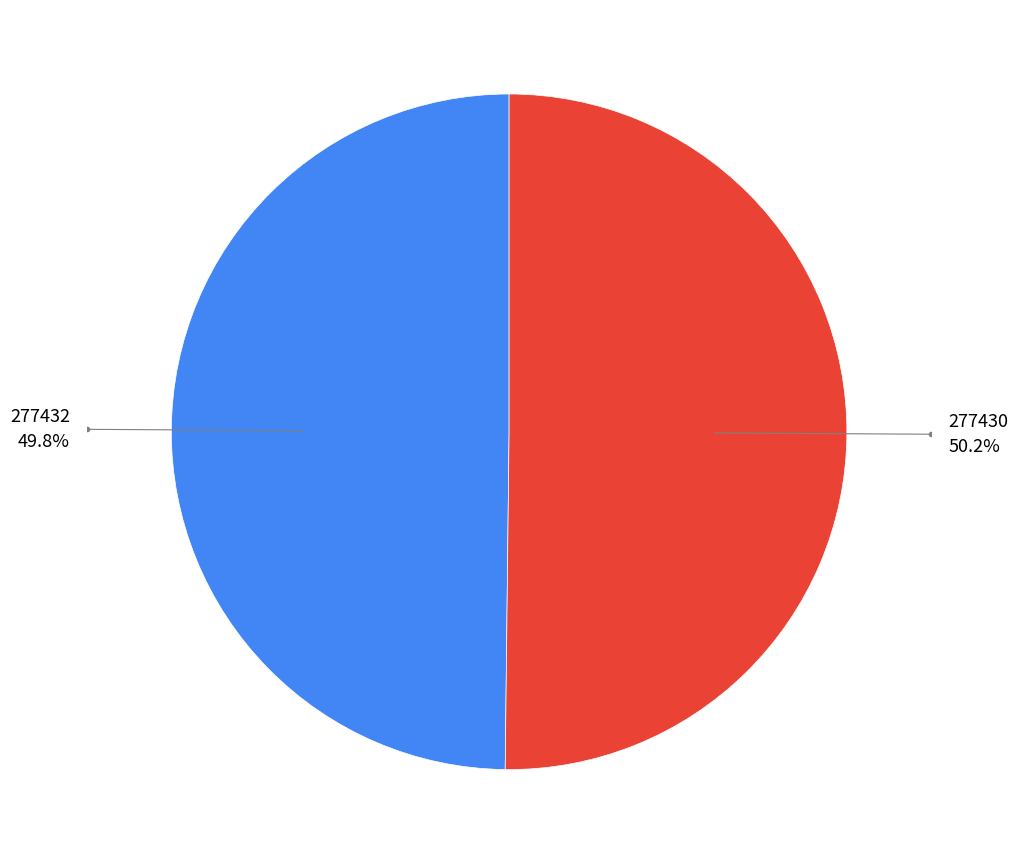

What percentage is NOT represented by 277432?

50.2%